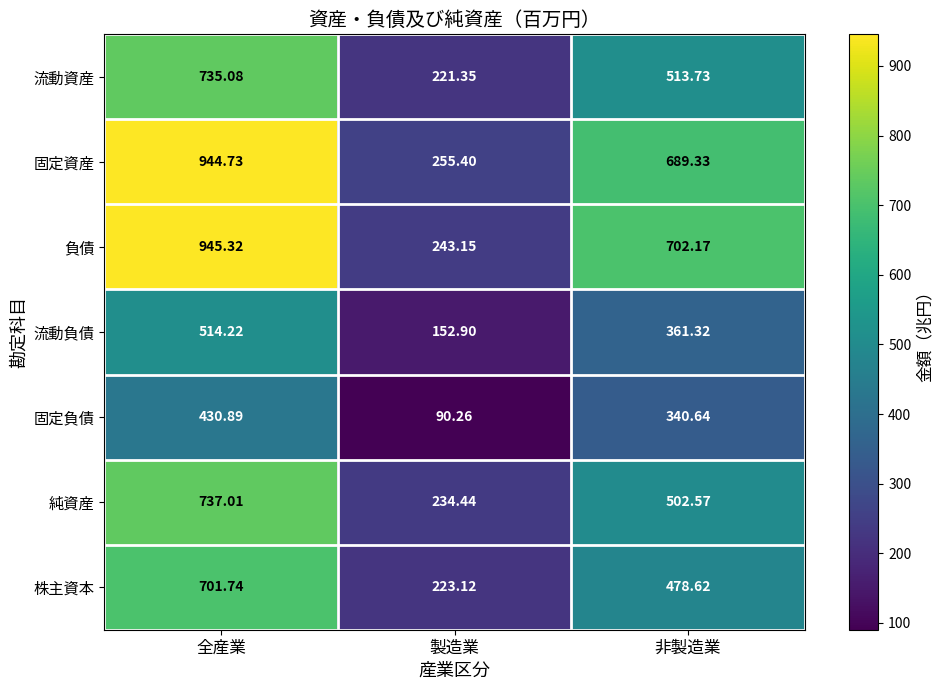

Which series has the largest total across all categories?

負債